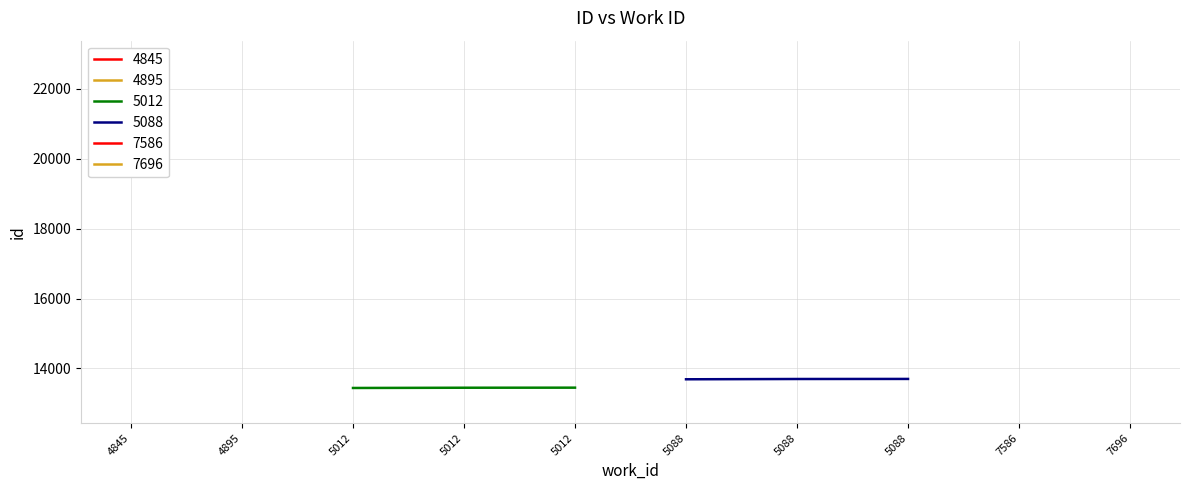

True or false: work_id has more than 2 interior local peaks.

False